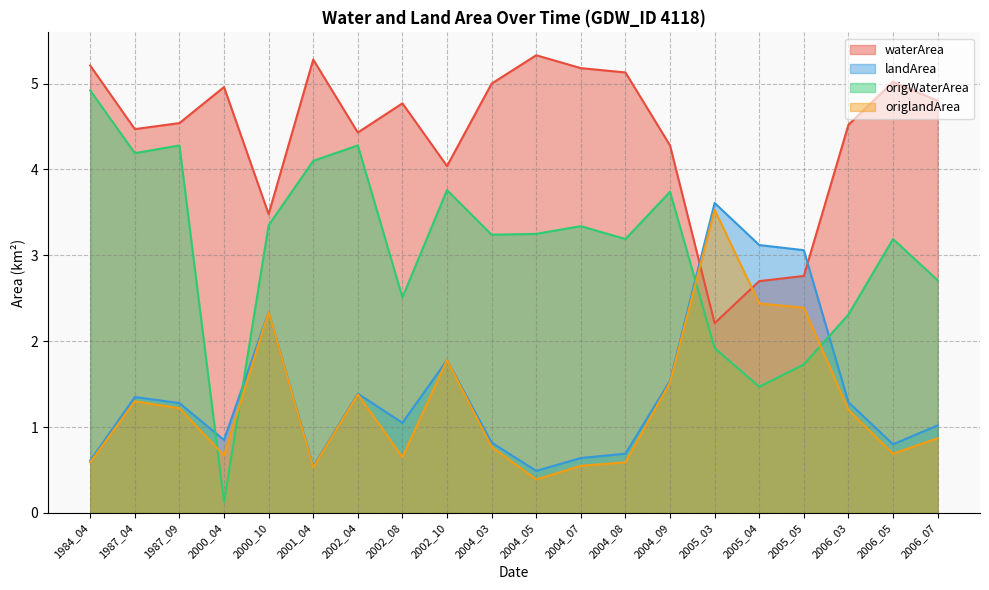

Where is origlandArea nearest to the value 1?

2006_07